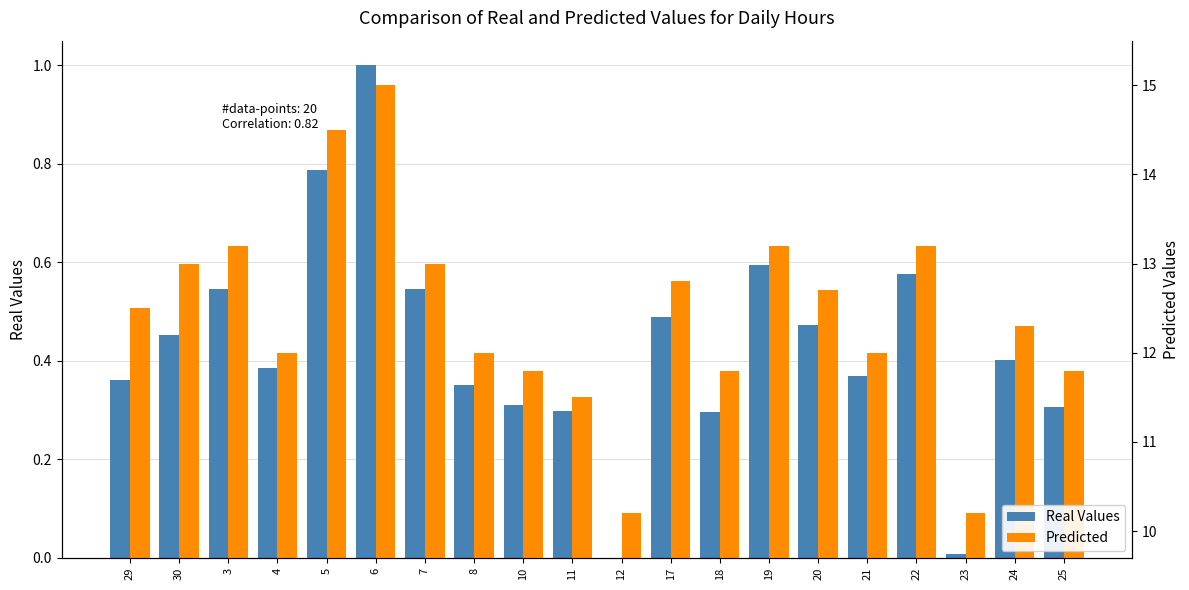

Rank the series by their average value, from lowest to highest.

Real Values, Predicted